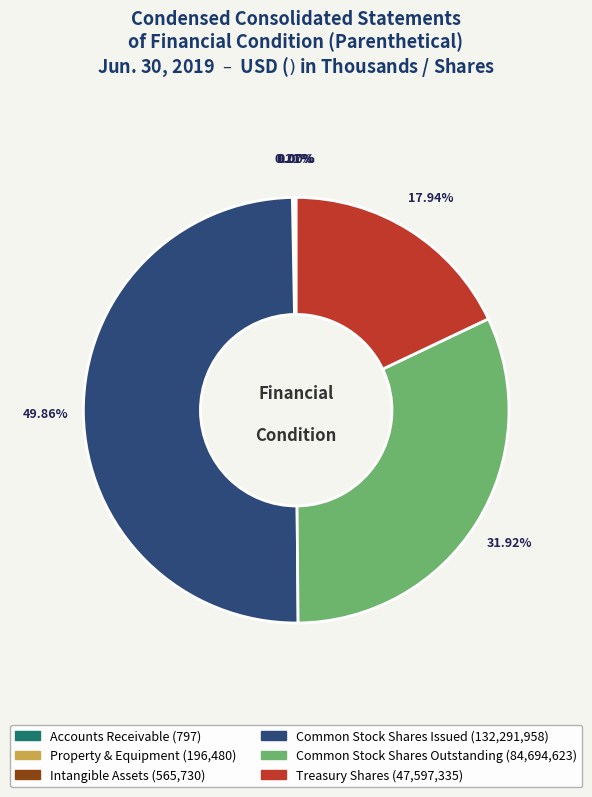

Which category has the biggest portion of the pie?

Common stock shares issued